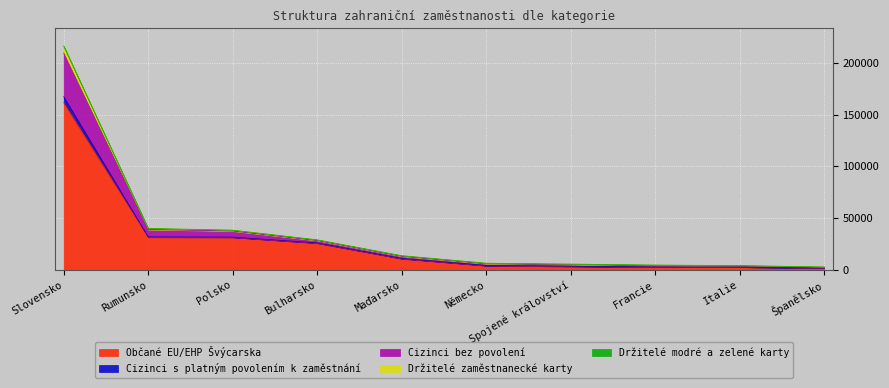

Which category has the lowest value across all series?

Španělsko